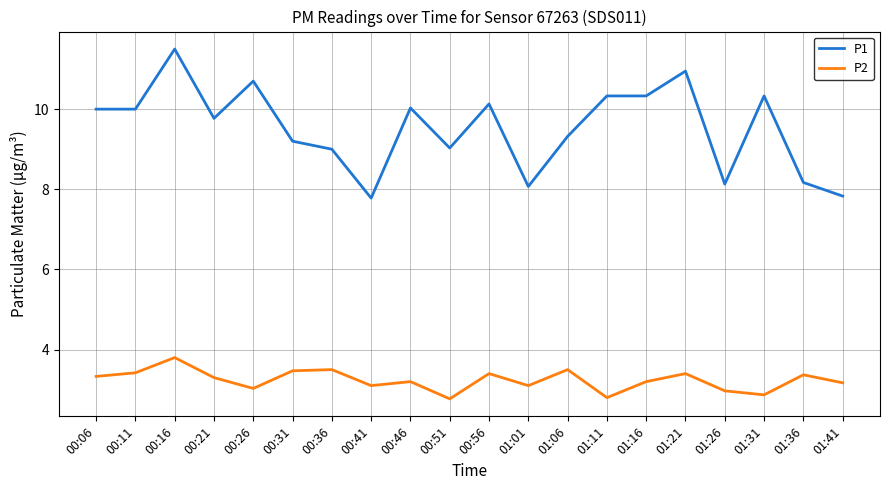

What is the smallest value displayed?

2.8